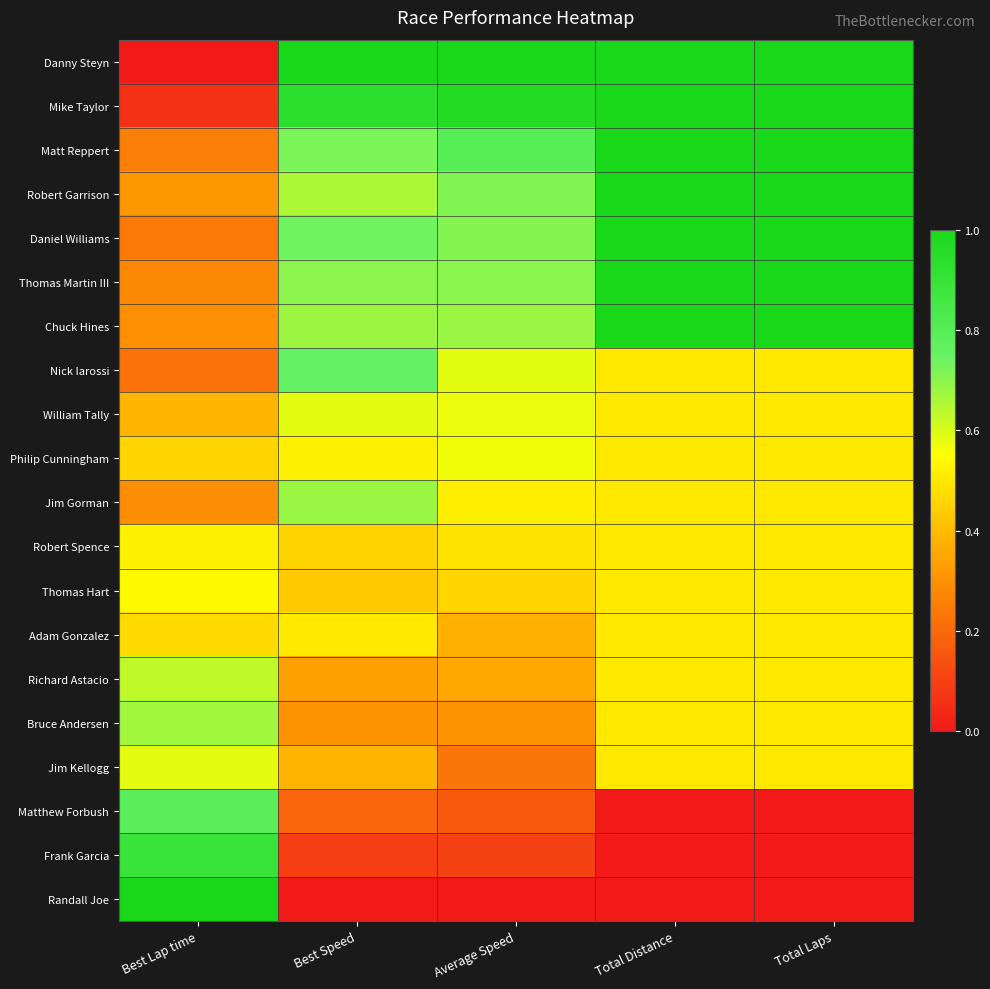

At how many categories does at least one series exceed 0?

5